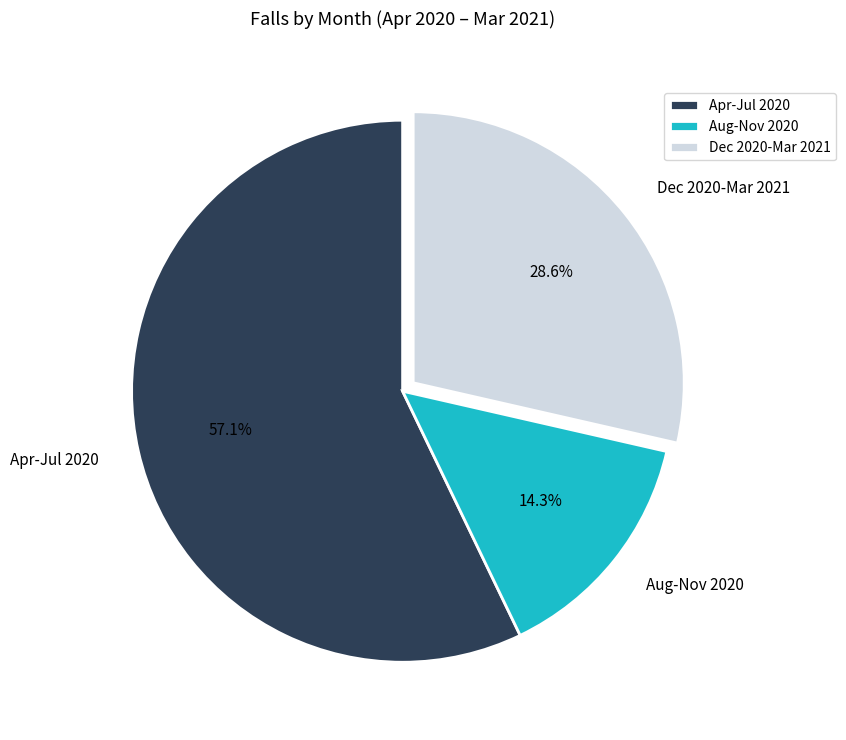

How much of the chart is everything except Aug-Nov 2020?

85.7%